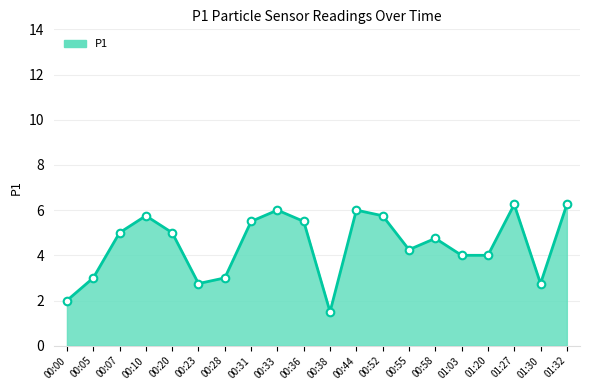

What is the change in value from 00:00 to 00:20?

+3.0